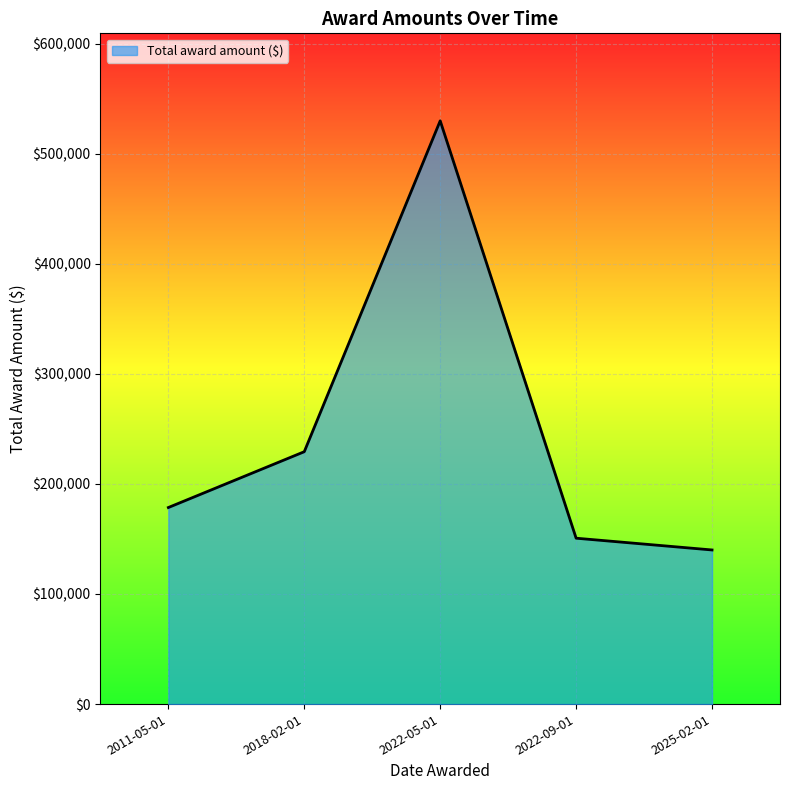

What is the approximate value at 2025-02-01, to the nearest 50?

140000